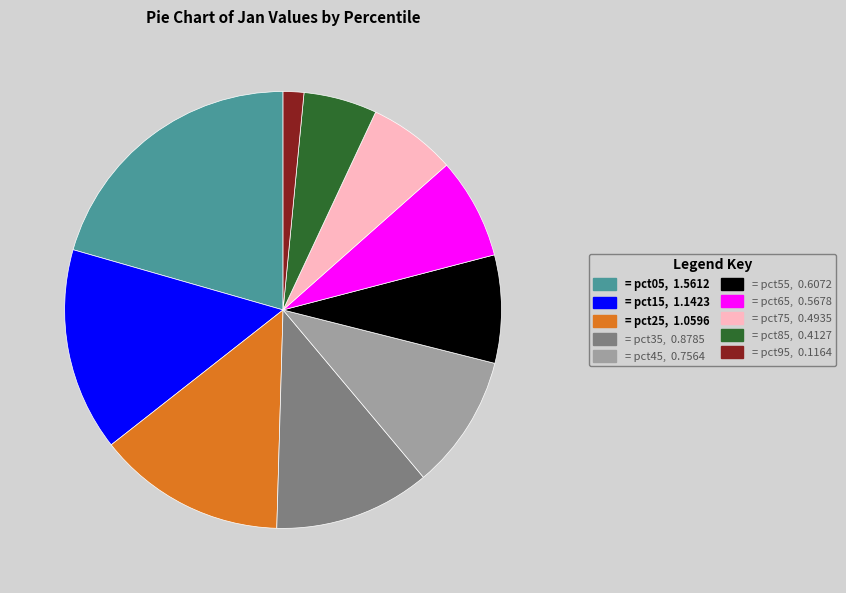

Is there any slice that represents more than half of the pie?

No